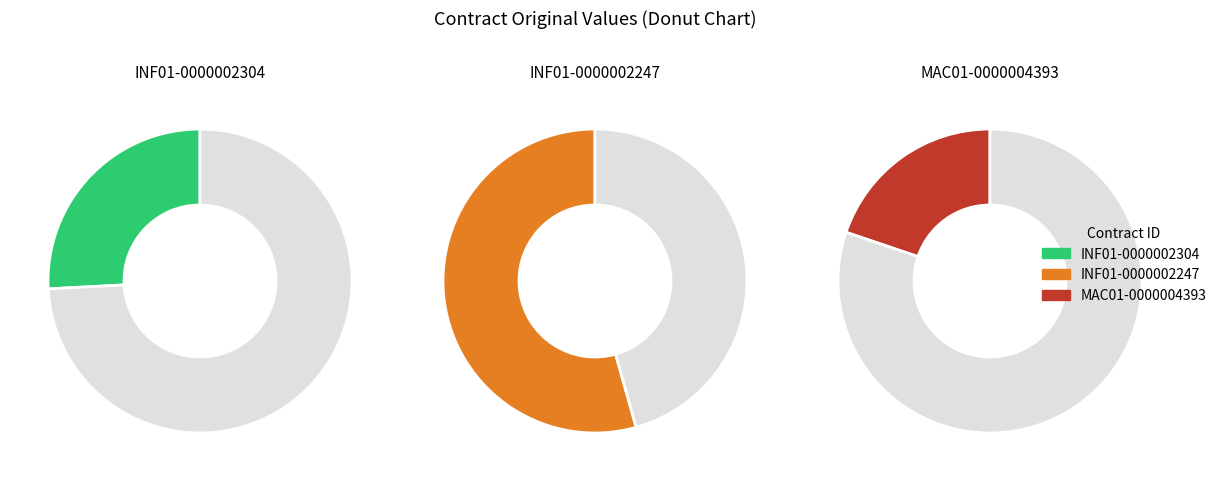

What is the change in value from INF01-0000002304 to MAC01-0000004393?

-7600.0